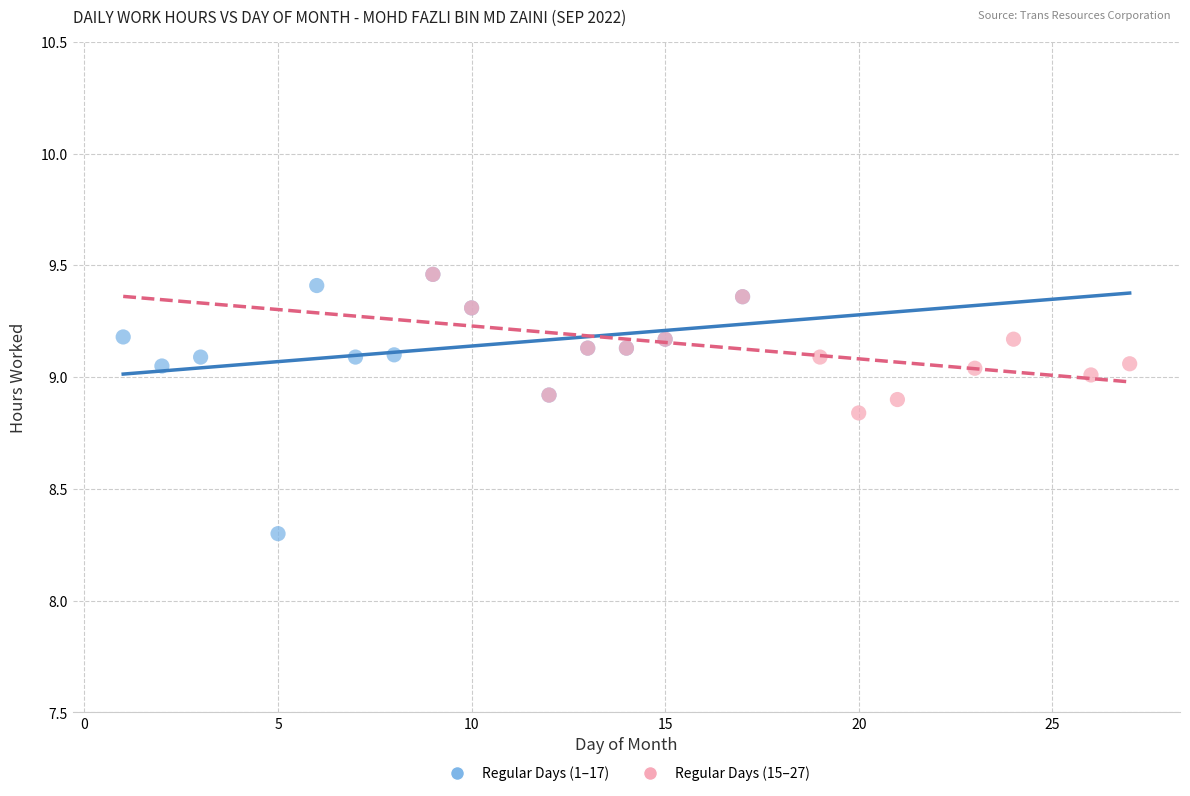

Which series has the largest Y range (max minus min)?

Regular Days (1–17)